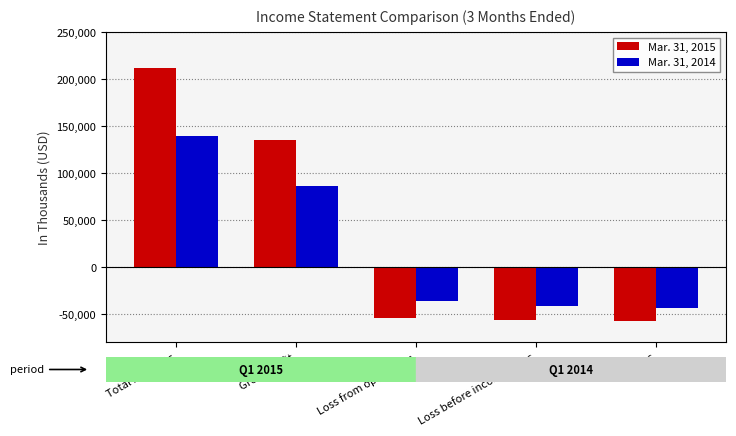

At how many categories does at least one series exceed 94737?

2